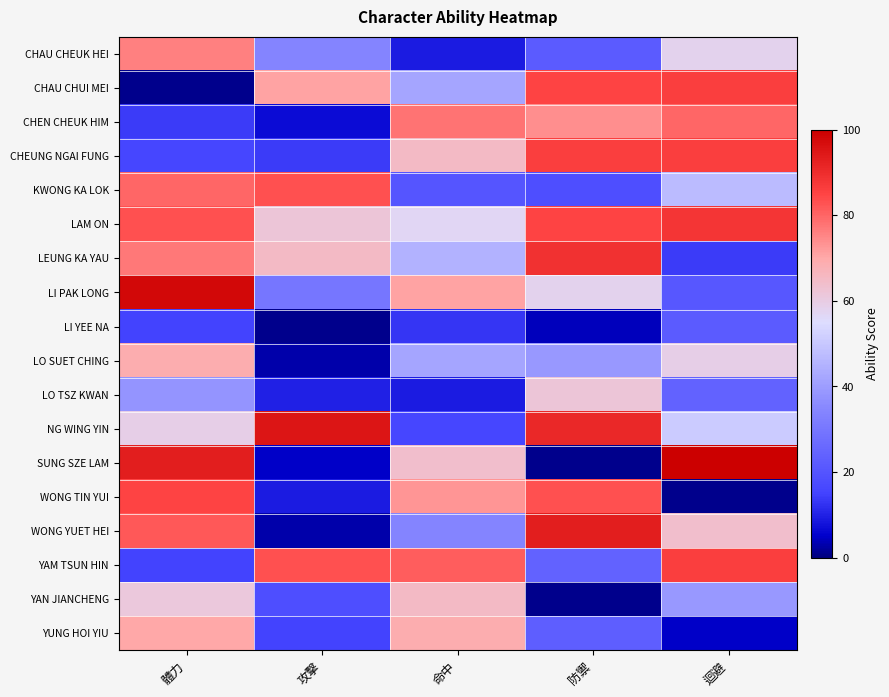

Reading left to right, list all the values displayed in this chart.

CHAU CHEUK HEI: 體力=76	攻擊=34	命中=9	防禦=22	迴避=58
CHAU CHUI MEI: 體力=1	攻擊=71	命中=42	防禦=85	迴避=86
CHEN CHEUK HIM: 體力=14	攻擊=7	命中=78	防禦=74	迴避=80
CHEUNG NGAI FUNG: 體力=16	攻擊=14	命中=65	防禦=86	迴避=86
KWONG KA LOK: 體力=80	攻擊=83	命中=20	防禦=18	迴避=47
LAM ON: 體力=83	攻擊=62	命中=57	防禦=85	迴避=88
LEUNG KA YAU: 體力=77	攻擊=65	命中=45	防禦=89	迴避=14
LI PAK LONG: 體力=98	攻擊=30	命中=71	防禦=58	迴避=21
LI YEE NA: 體力=15	攻擊=1	命中=13	防禦=4	迴避=22
LO SUET CHING: 體力=69	攻擊=3	命中=42	防禦=39	迴避=59
LO TSZ KWAN: 體力=38	攻擊=10	命中=9	防禦=62	迴避=24
NG WING YIN: 體力=59	攻擊=95	命中=16	防禦=91	迴避=51
SUNG SZE LAM: 體力=93	攻擊=5	命中=64	防禦=1	迴避=100
WONG TIN YUI: 體力=85	攻擊=9	命中=73	防禦=83	迴避=1
WONG YUET HEI: 體力=82	攻擊=3	命中=34	防禦=93	迴避=64
YAM TSUN HIN: 體力=15	攻擊=83	命中=81	防禦=24	迴避=86
YAN JIANCHENG: 體力=61	攻擊=18	命中=65	防禦=1	迴避=39
YUNG HOI YIU: 體力=70	攻擊=15	命中=69	防禦=23	迴避=5